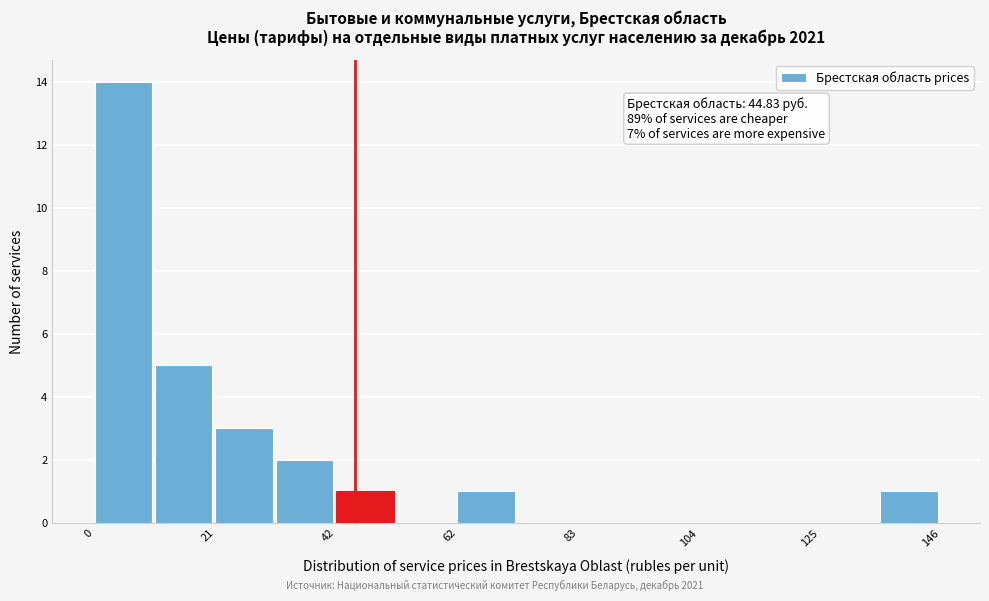

Read against the x-axis, roughly where is the centre of the tallest bar?

5